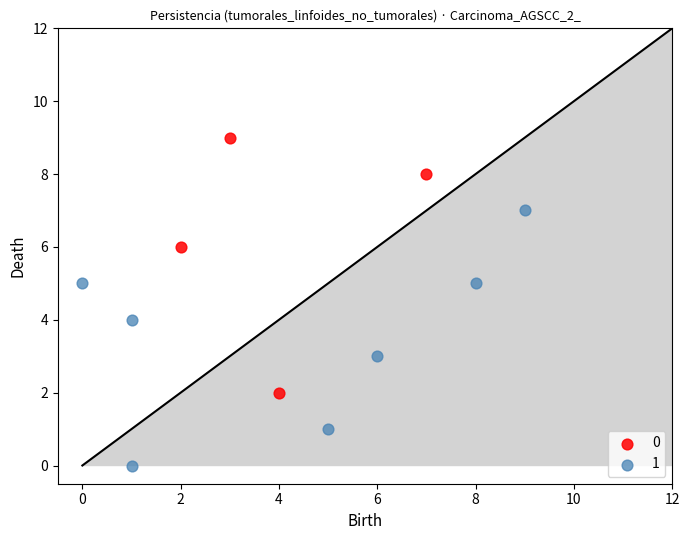

What are all the series names shown in the legend?

0, 1